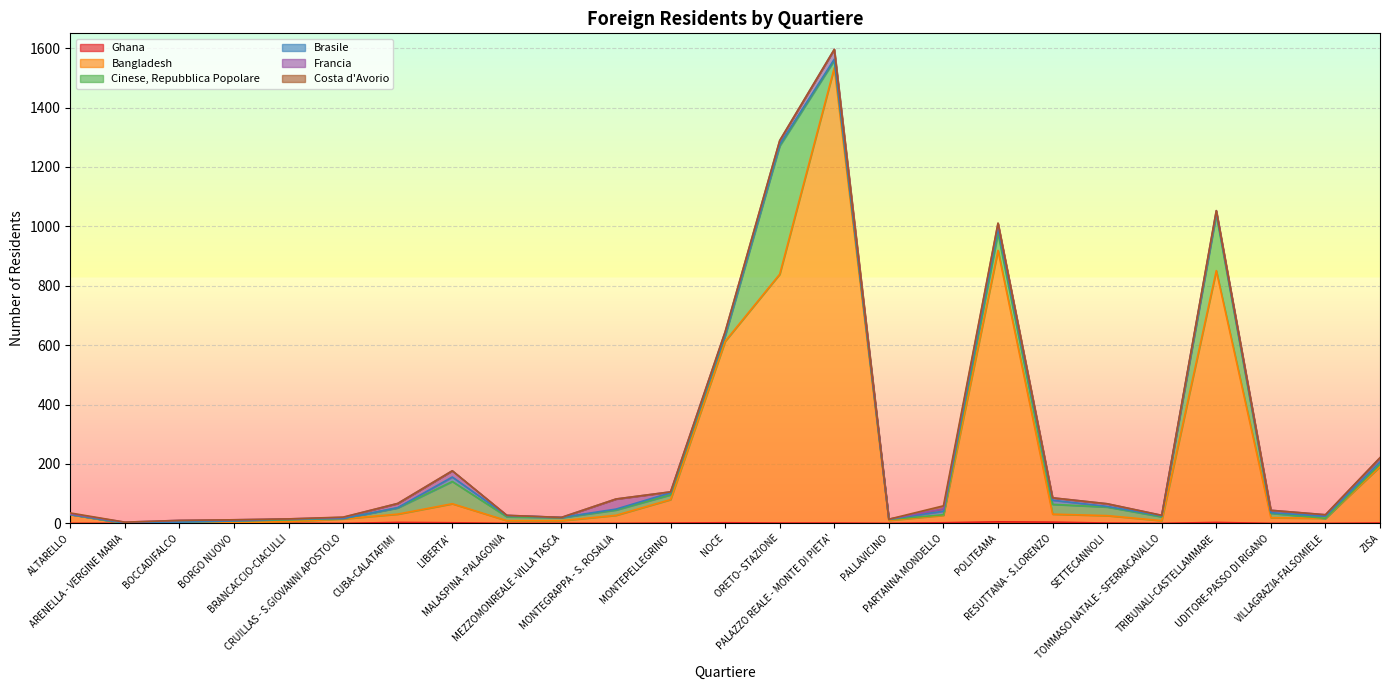

True or false: Ghana and Costa d'Avorio intersect in this chart.

True